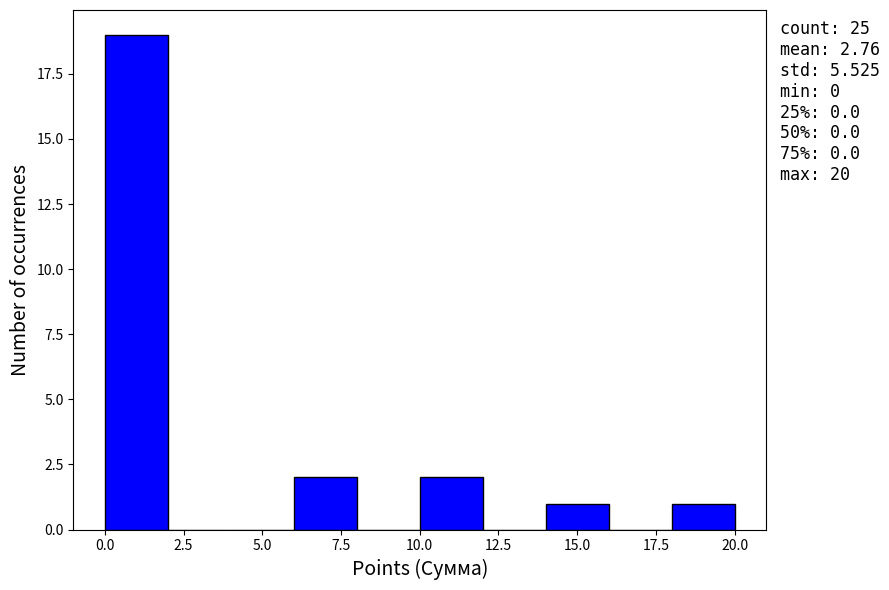

Which range on the x-axis has the tallest bar?

0 to 2